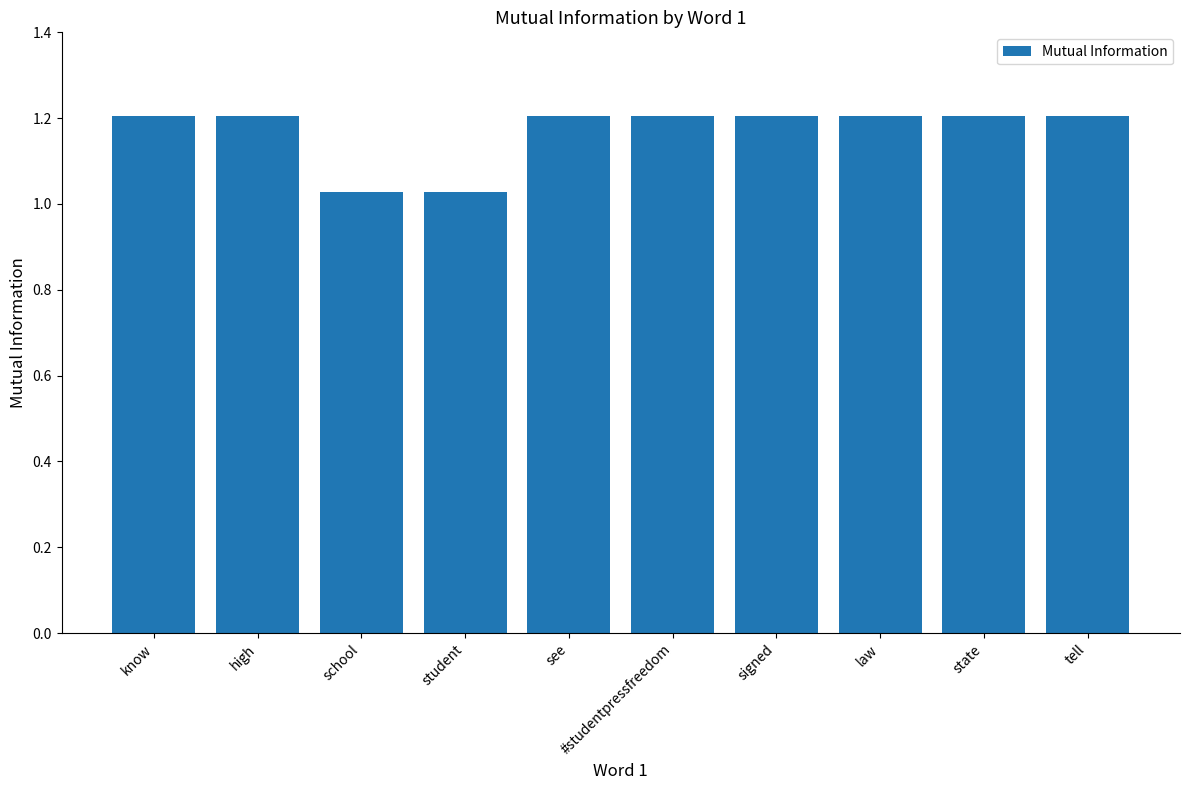

What is the greatest value displayed?

1.2